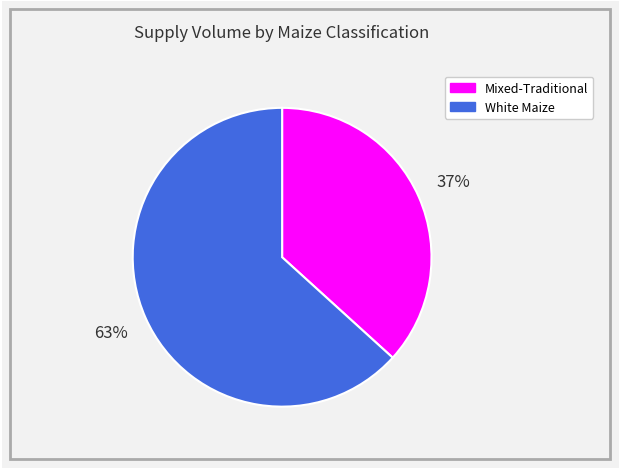

What is the ratio of the value at White Maize to the value at Mixed-Traditional?

1.7